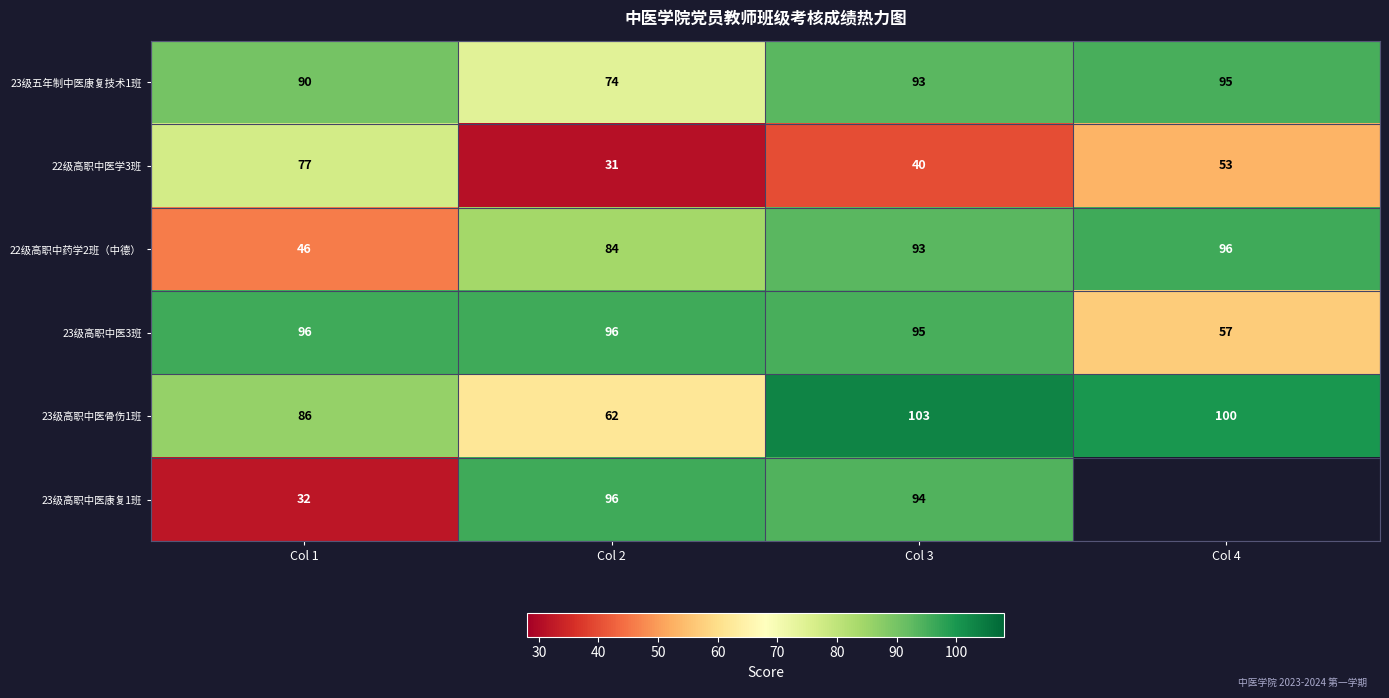

Which series changed the most between Col 2 and Col 3?

23级高职中医骨伤1班